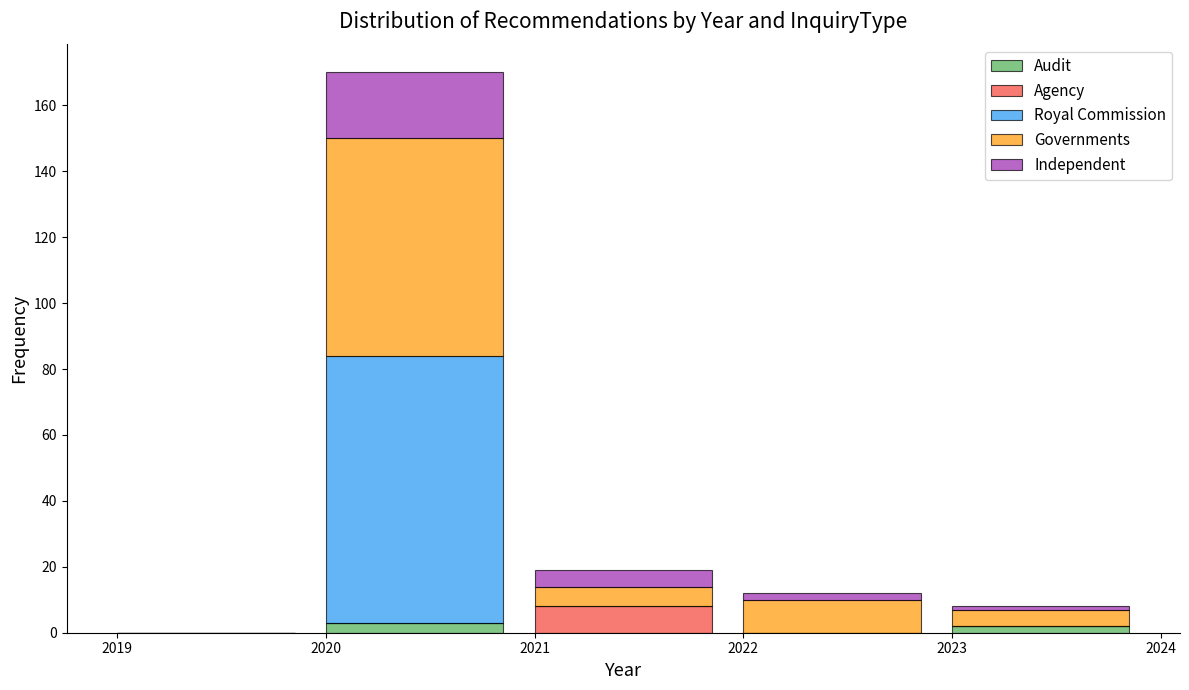

Reading right to left, list the values for the Audit series.

2023=2	2022=0	2021=0	2020=3	2019=0